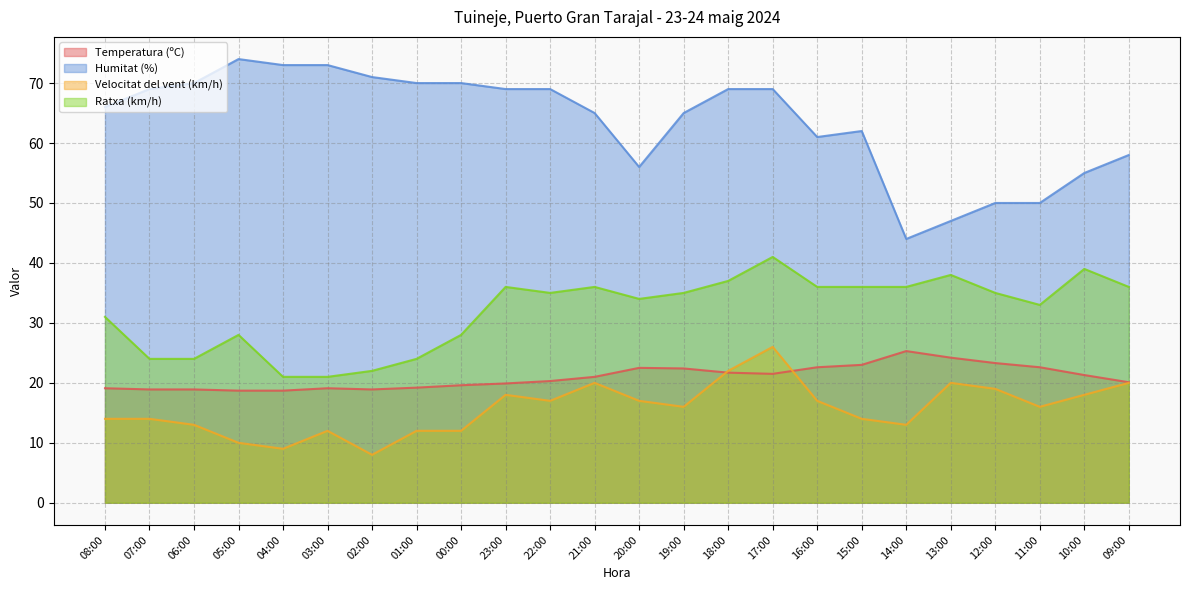

How many data points in Velocitat del vent (km/h) are less than 16?

11